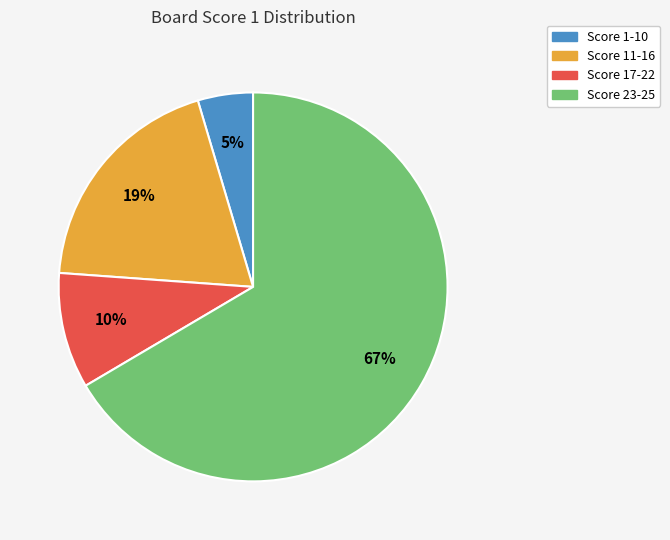

Is there any slice that represents more than half of the pie?

Yes